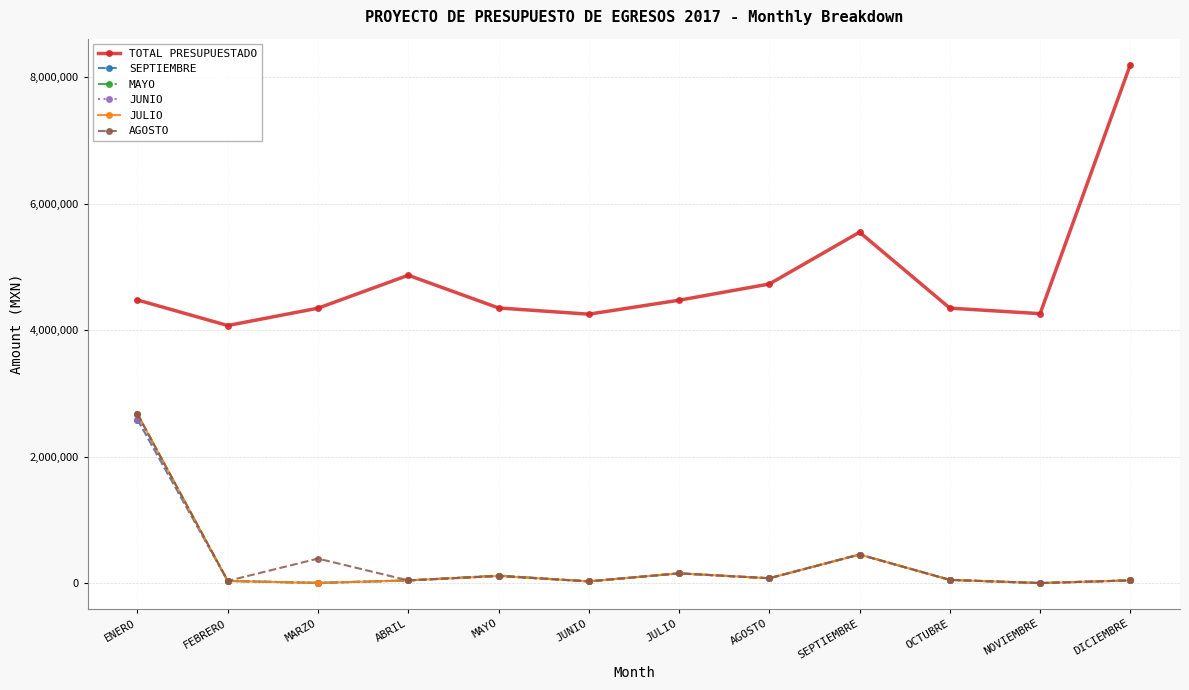

How many data points does each series have?

12